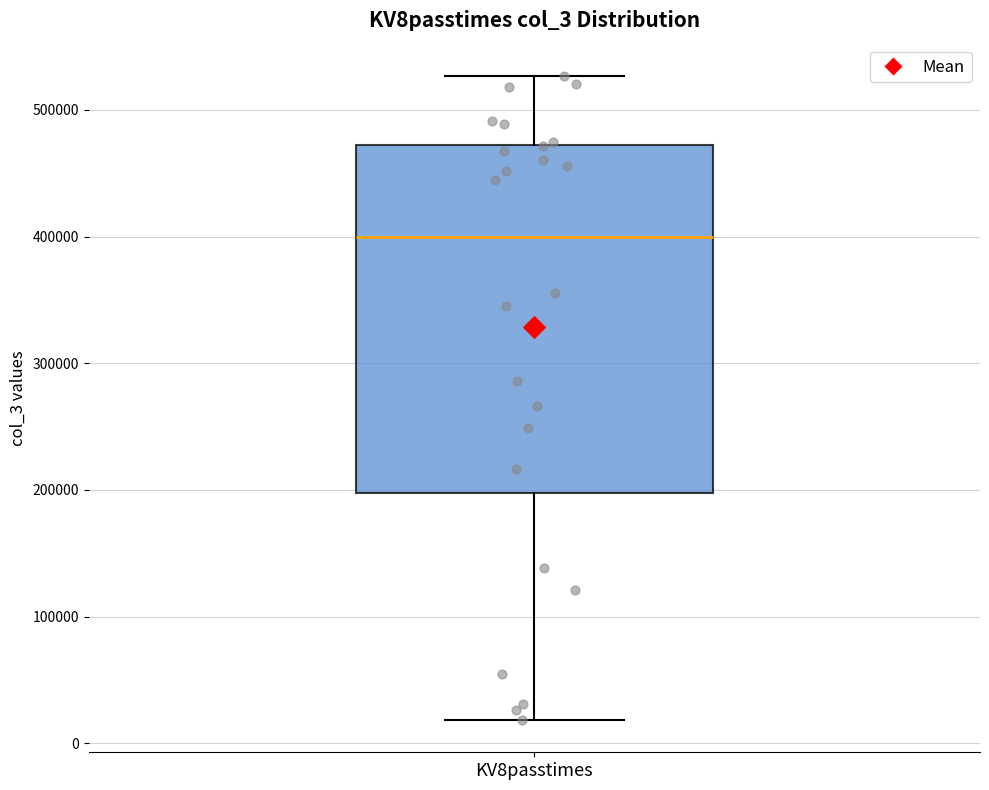

Where does the lower whisker of the box for KV8passtimes end on the y-axis? The values are not printed on the chart, so give them approximately, as read against the axis.

20000